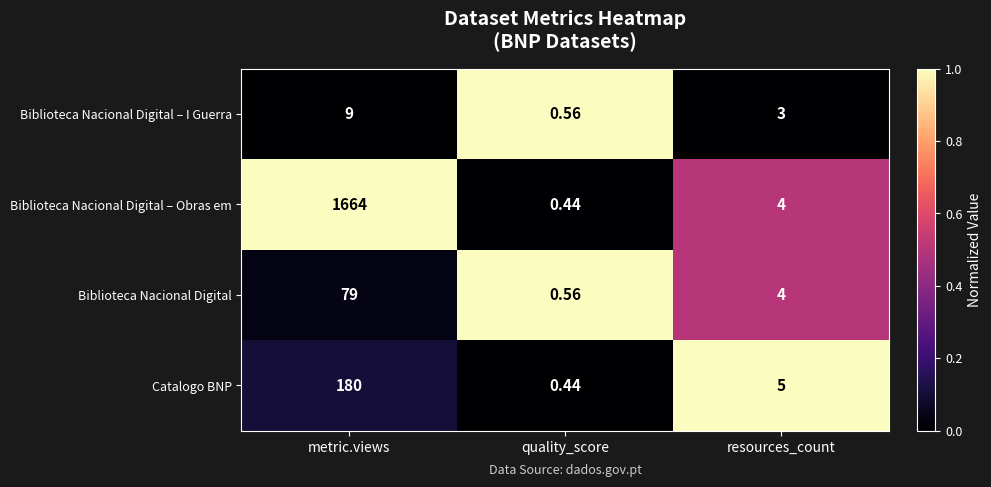

At which label is Biblioteca Nacional Digital – Obras em closest to 832?

resources_count